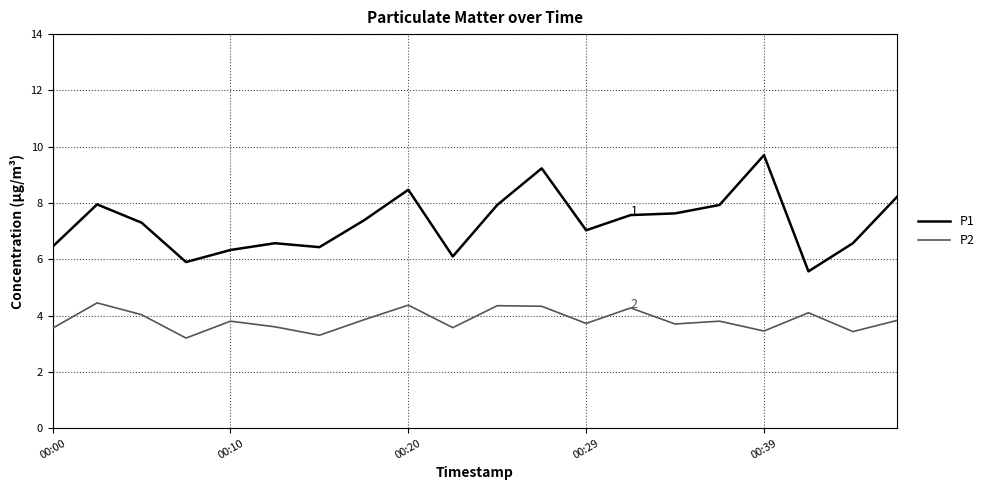

What is the greatest value displayed?

9.7